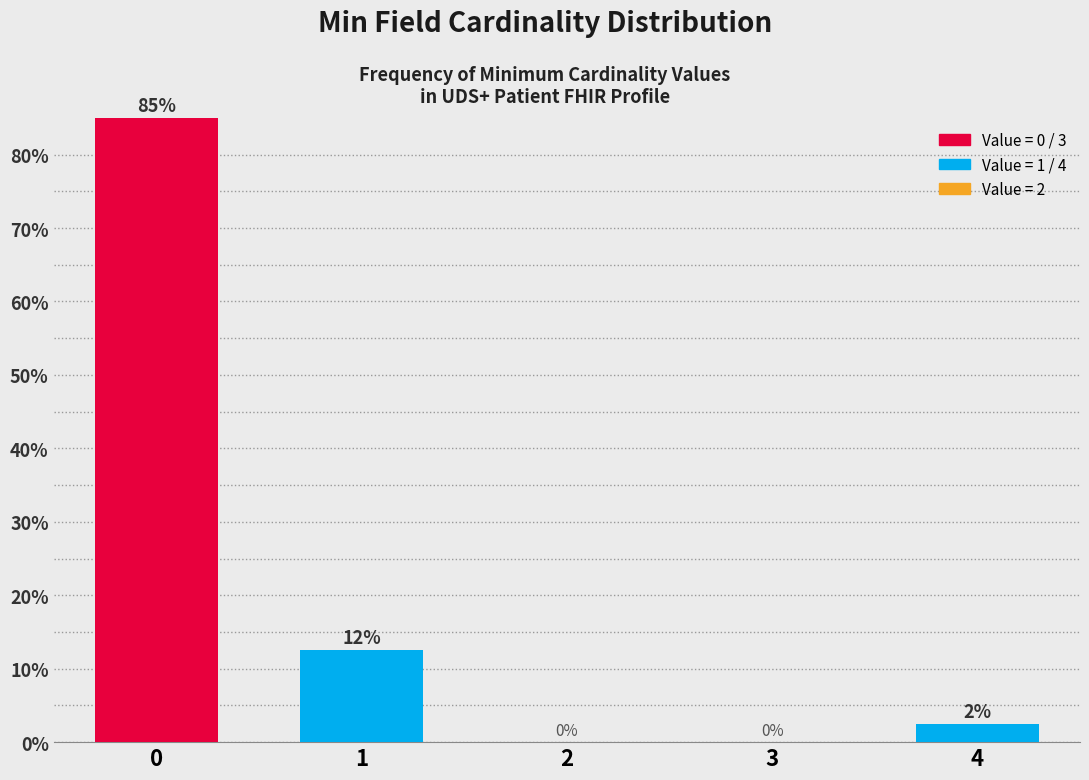

What is the maximum value shown in the chart?

85.0